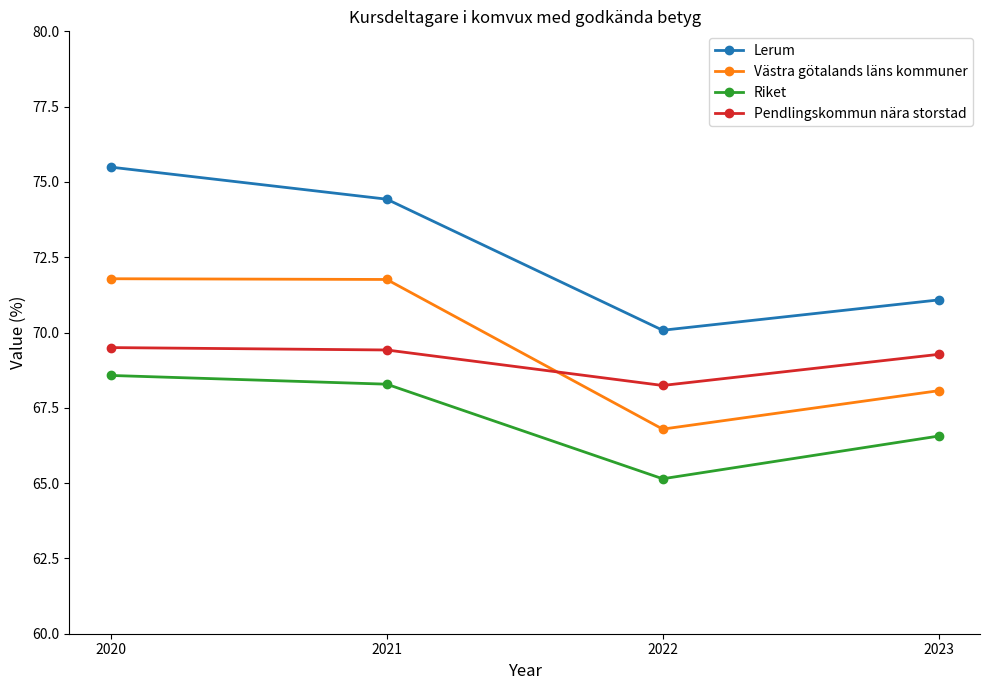

The Riket series shows 66.6 at 2023. True or false?

True